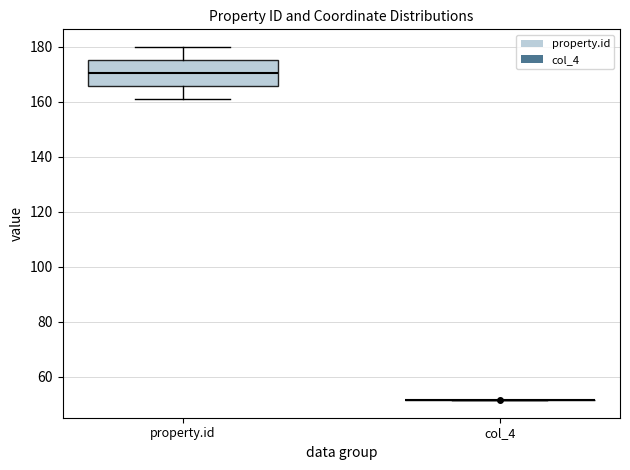

Which box is the tallest, from its lower edge to its upper edge?

property.id